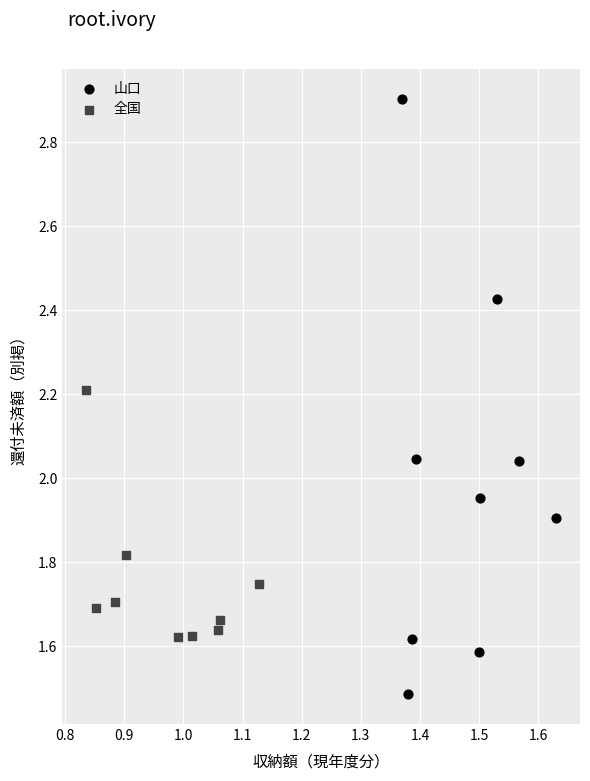

Which series reaches the maximum Y coordinate?

山口